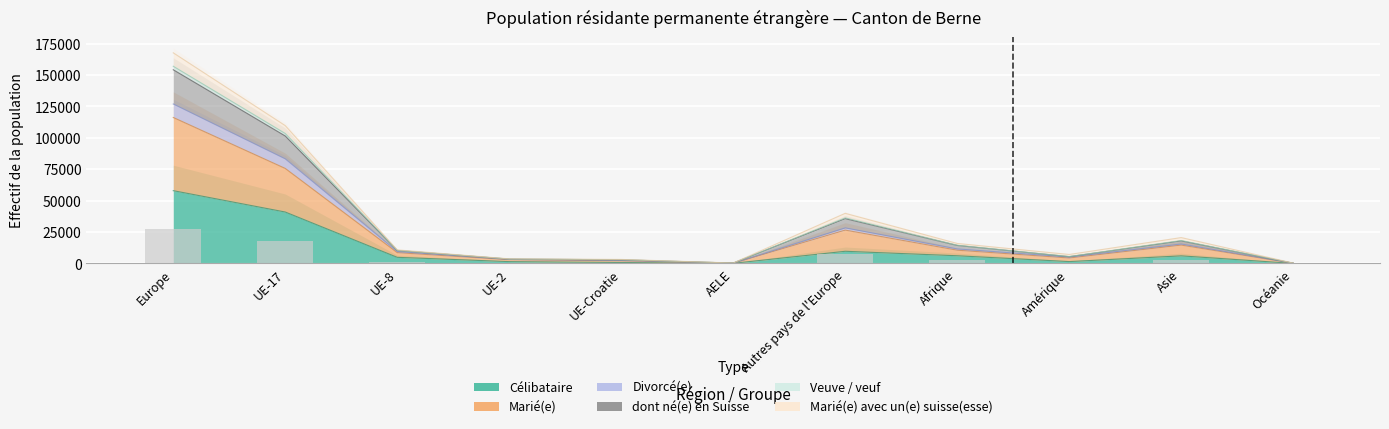

What is the difference between the highest and lowest values at AELE?

293